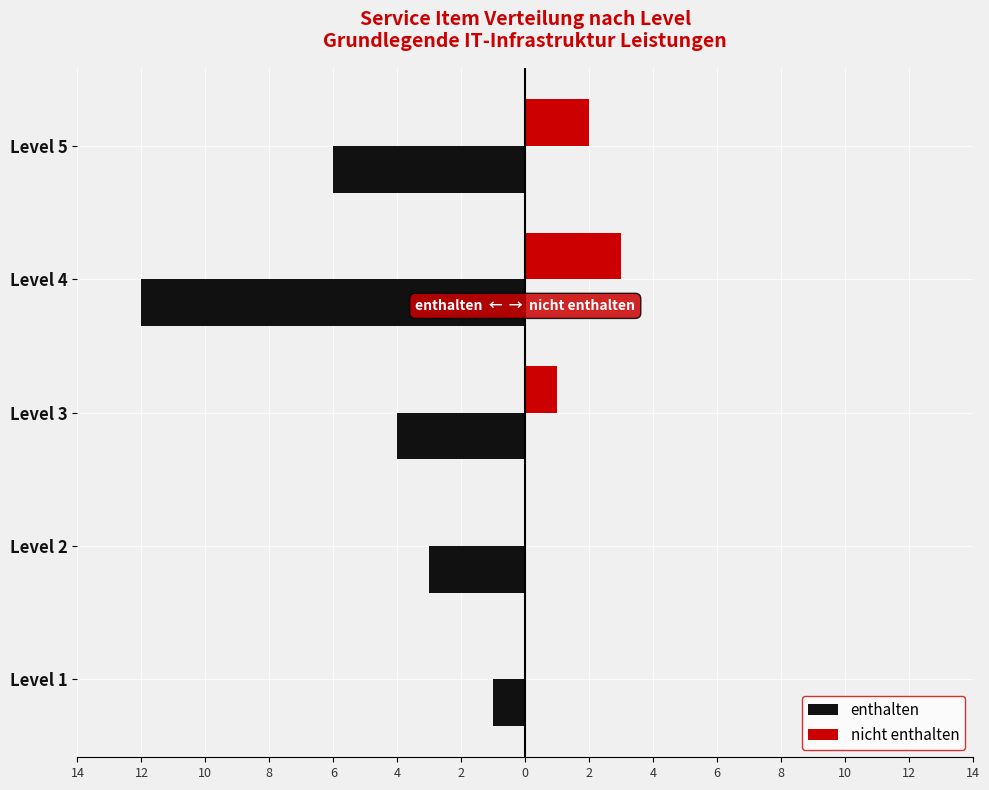

What are all the series names shown in the legend?

enthalten, nicht enthalten